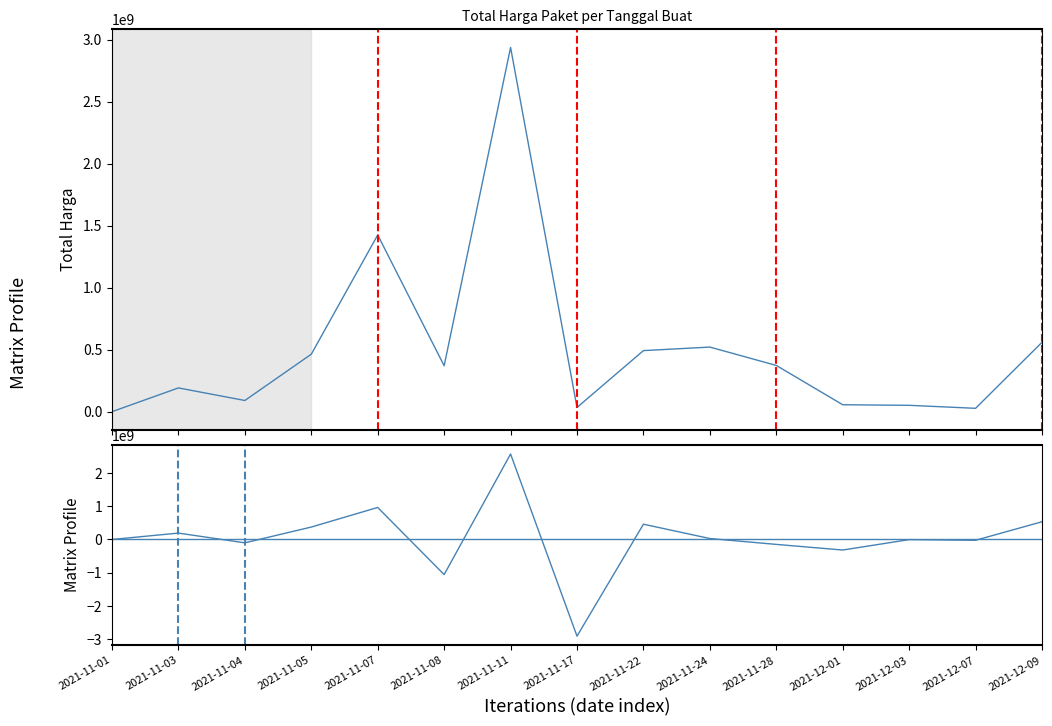

Which series has the largest range (max minus min)?

Profile